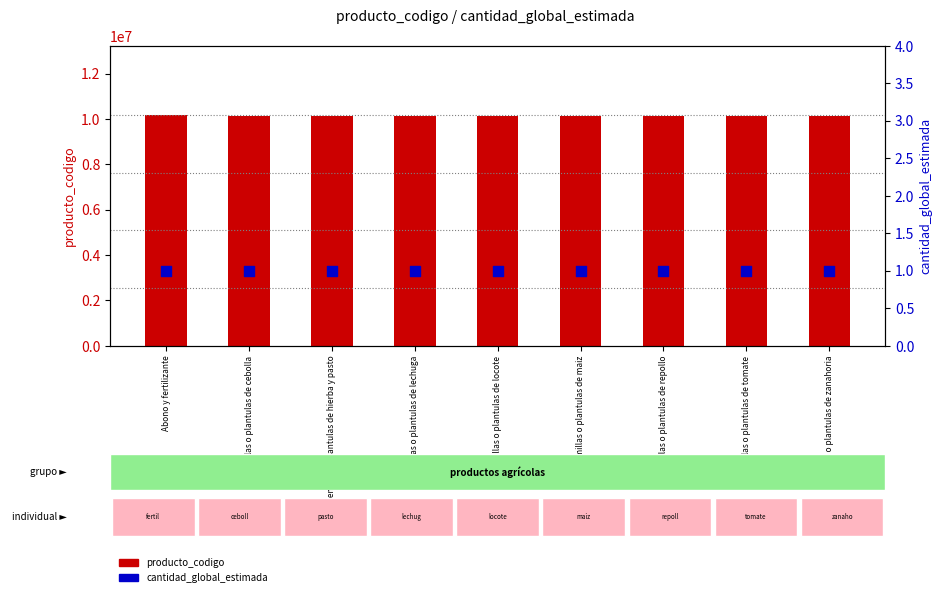

Which series reaches the minimum Y coordinate?

cantidad_global_estimada